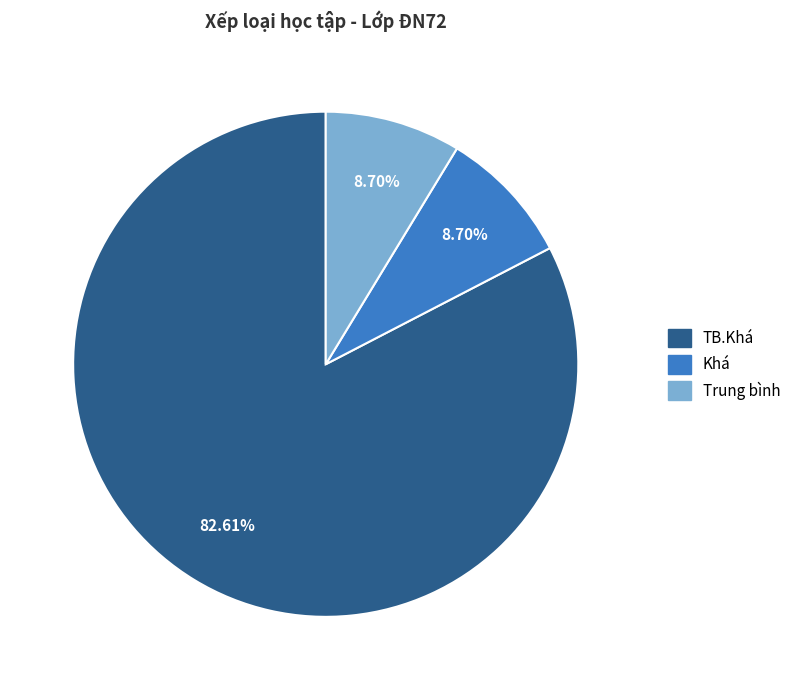

What percentage is the Trung bình slice, to the nearest percent?

9%